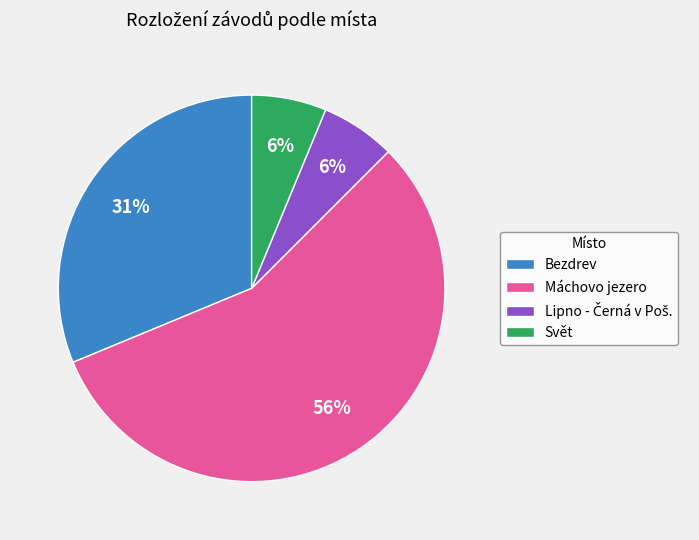

The Bezdrev slice represents 31% of the pie. True or false?

True